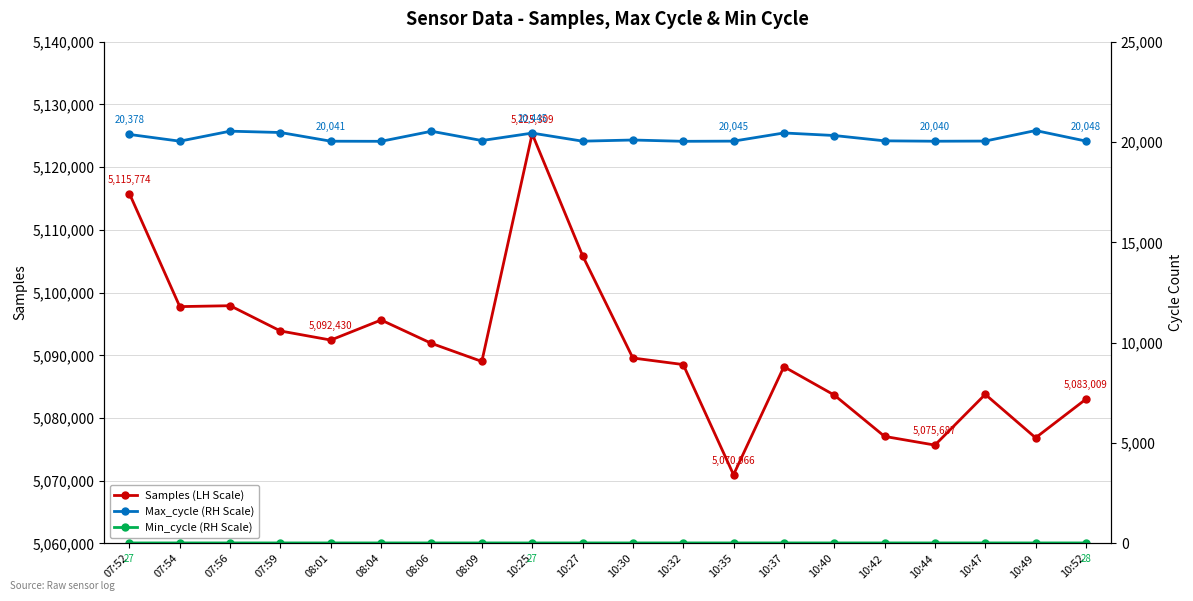

What is the total value across all series at 08:09?

5109123